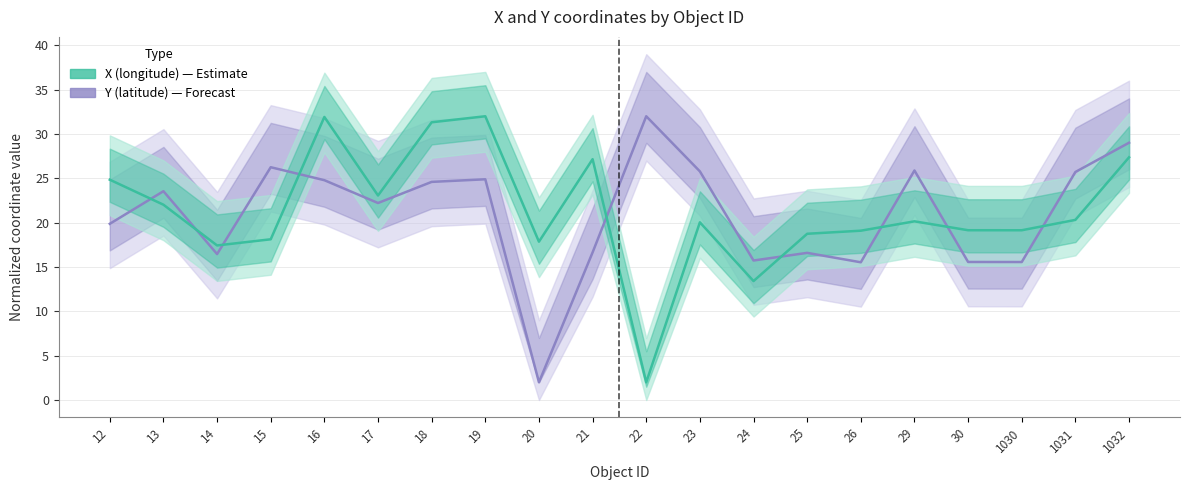

How many interior local valleys does the X (longitude) series have?

6